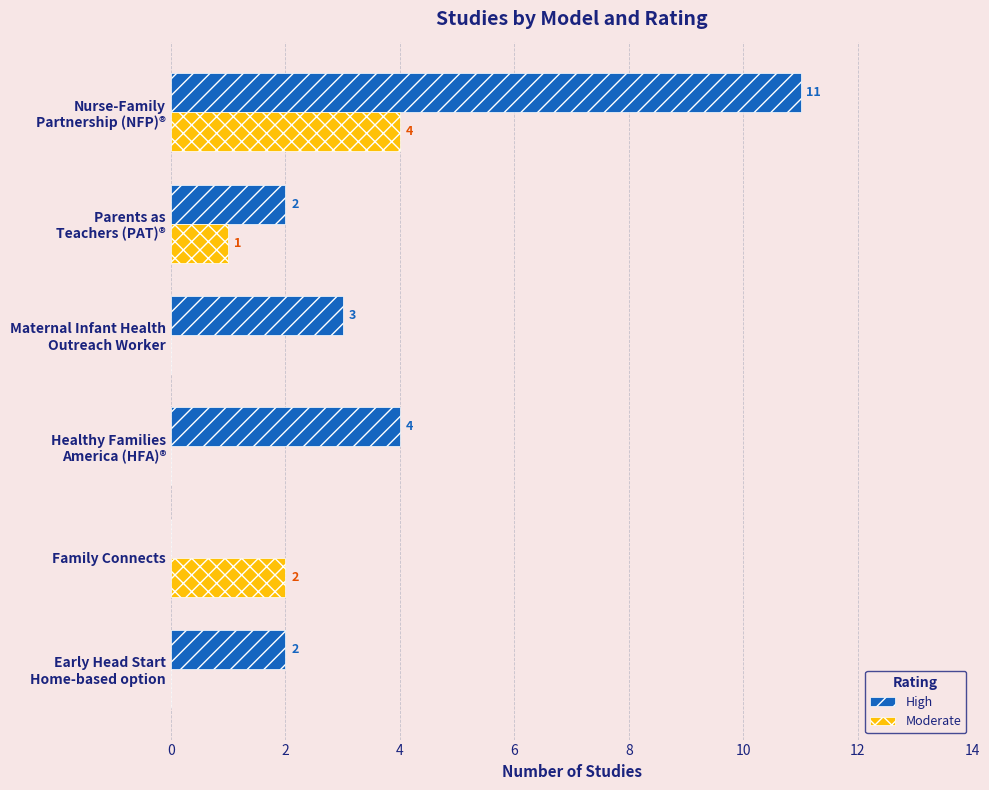

How many Moderate values are between 0 and 2?

5